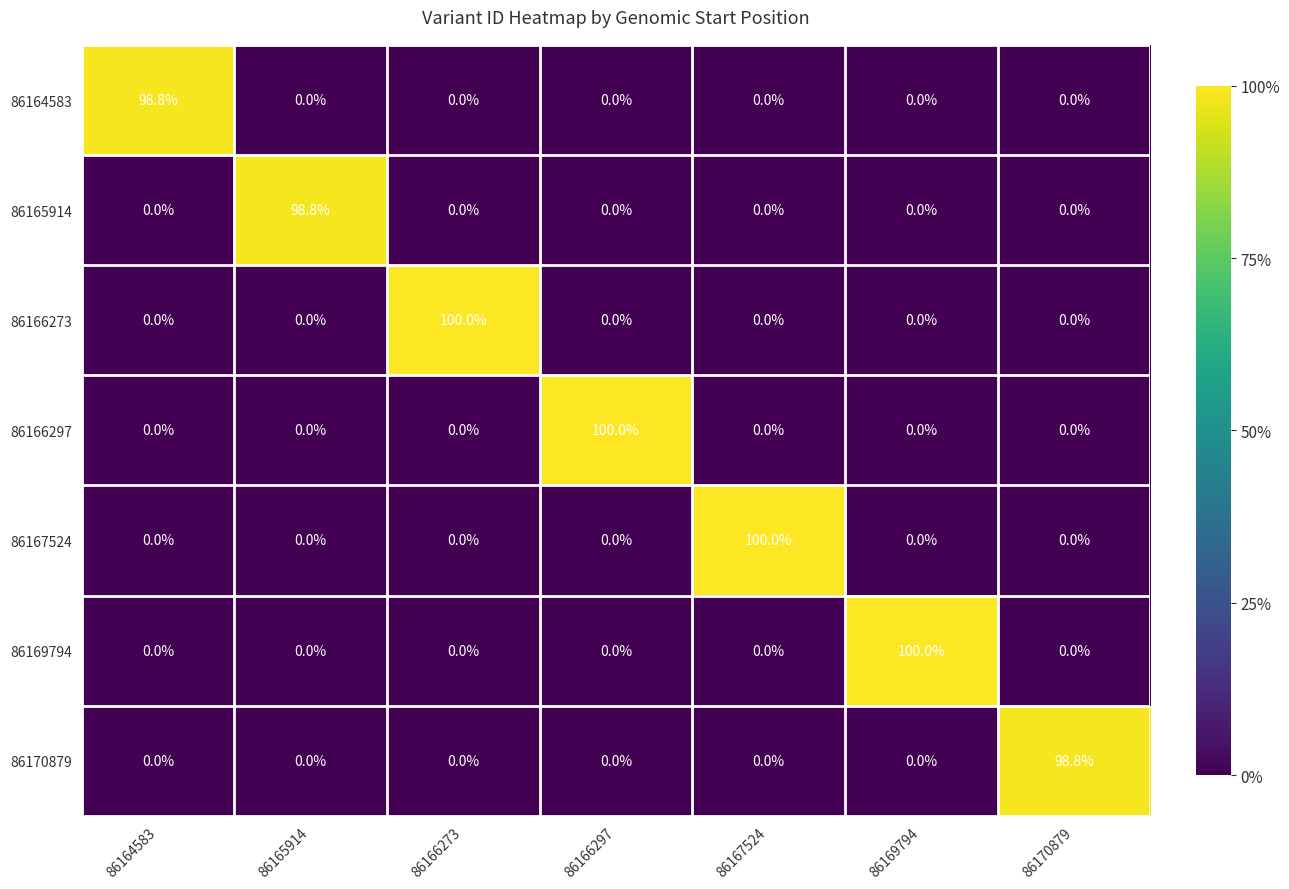

What is the difference between the maximum and minimum values in the 86164583 series?

98.8